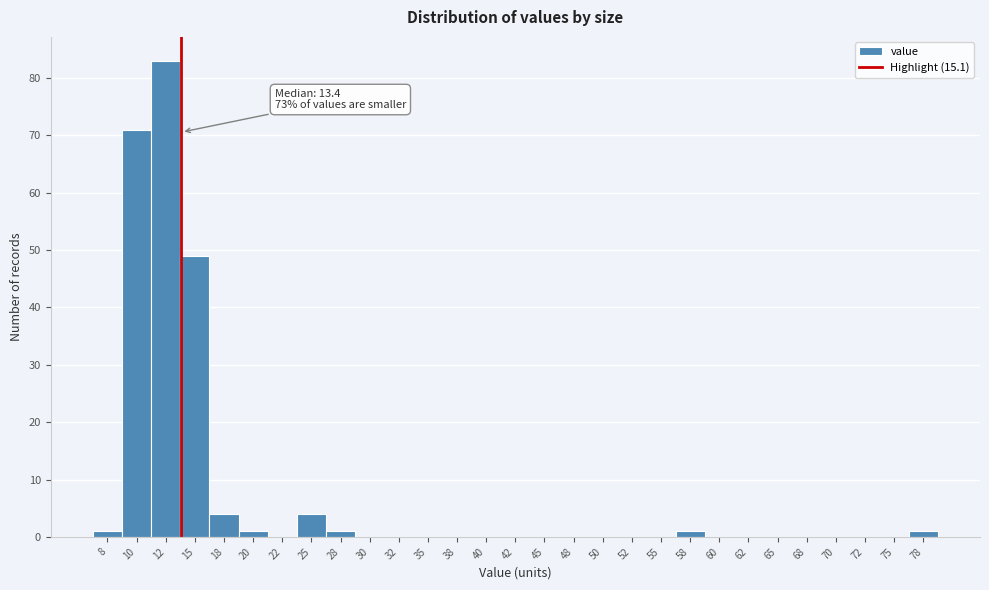

Reading left to right, transcribe all the data shown in this chart.

8=1	10=71	12=83	15=49	18=4	20=1	22=0	25=4	28=1	30=0	32=0	35=0	38=0	40=0	42=0	45=0	48=0	50=0	52=0	55=0	58=1	60=0	62=0	65=0	68=0	70=0	72=0	75=0	78=1